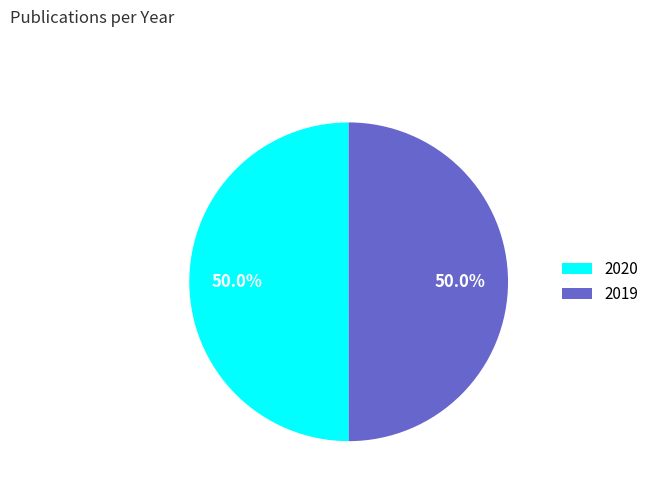

What percentage do 2020 and 2019 together represent?

100.0%